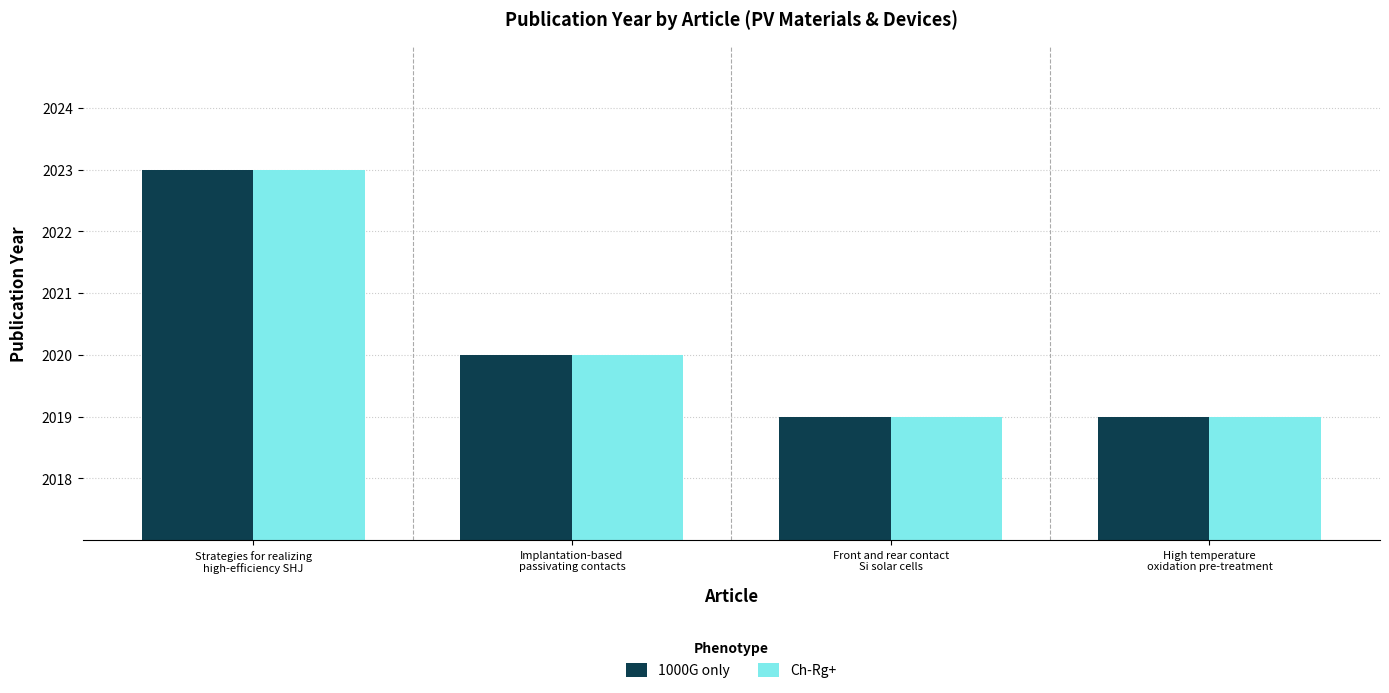

The value of Ch-Rg+ at Implantation-based
passivating contacts is 2020. True or false?

True